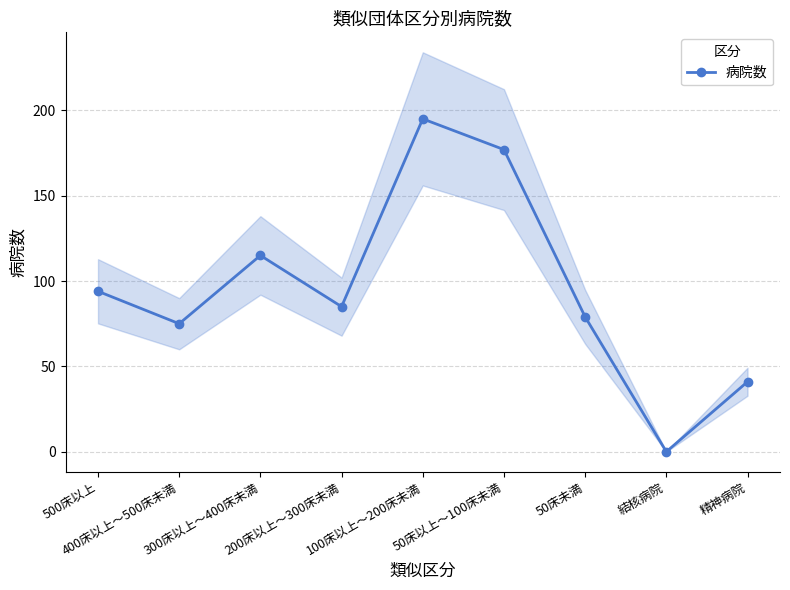

Rank the categories by value from lowest to highest.

結核病院, 精神病院, 400床以上～500床未満, 50床未満, 200床以上～300床未満, 500床以上, 300床以上～400床未満, 50床以上～100床未満, 100床以上～200床未満